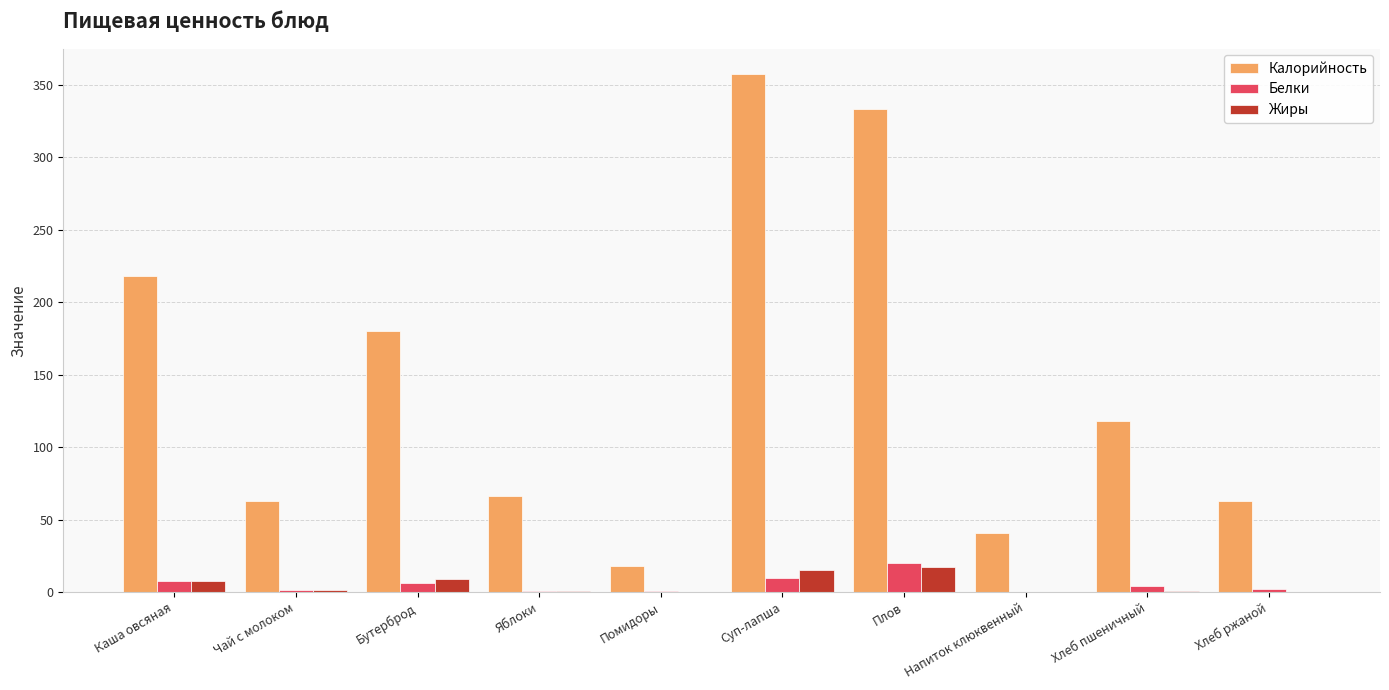

What is the highest value of the Жиры series?

17.0